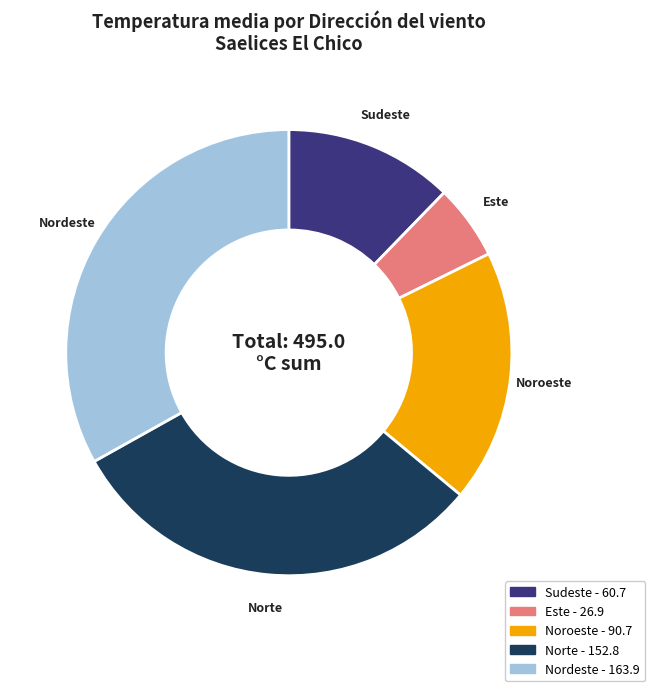

Is there a majority slice in this chart?

No